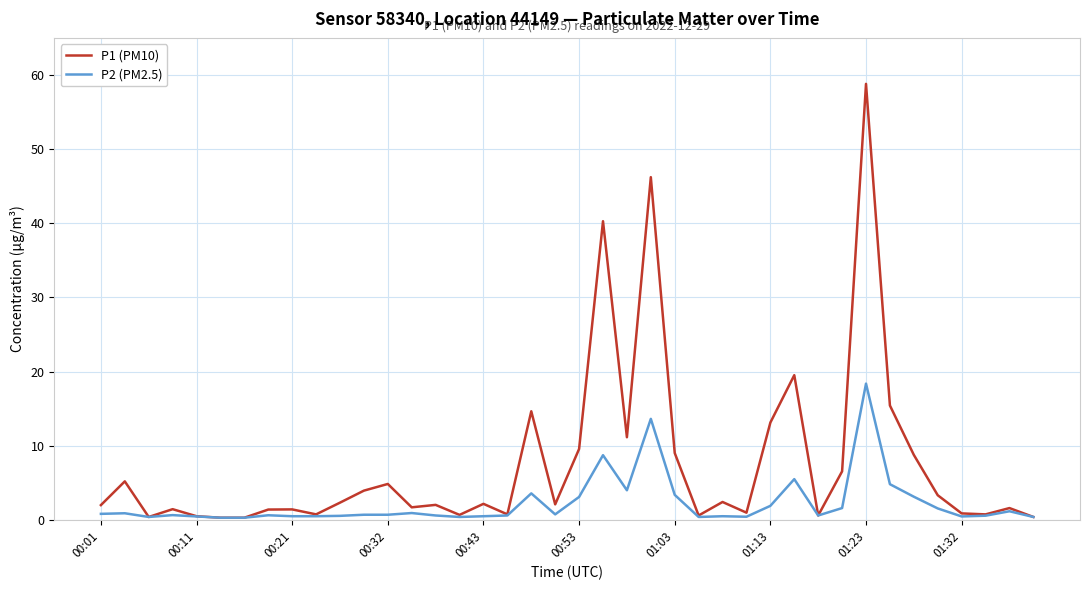

At how many categories does at least one series exceed 41?

2